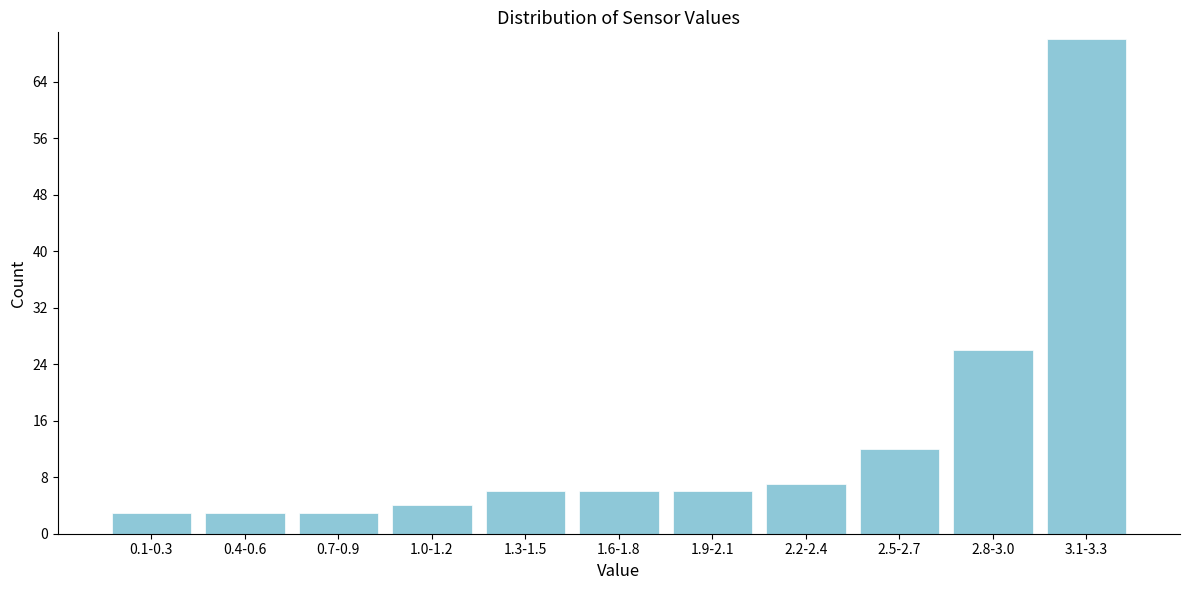

Reading left to right, list all the values displayed in this chart.

3	3	3	4	6	6	6	7	12	26	70